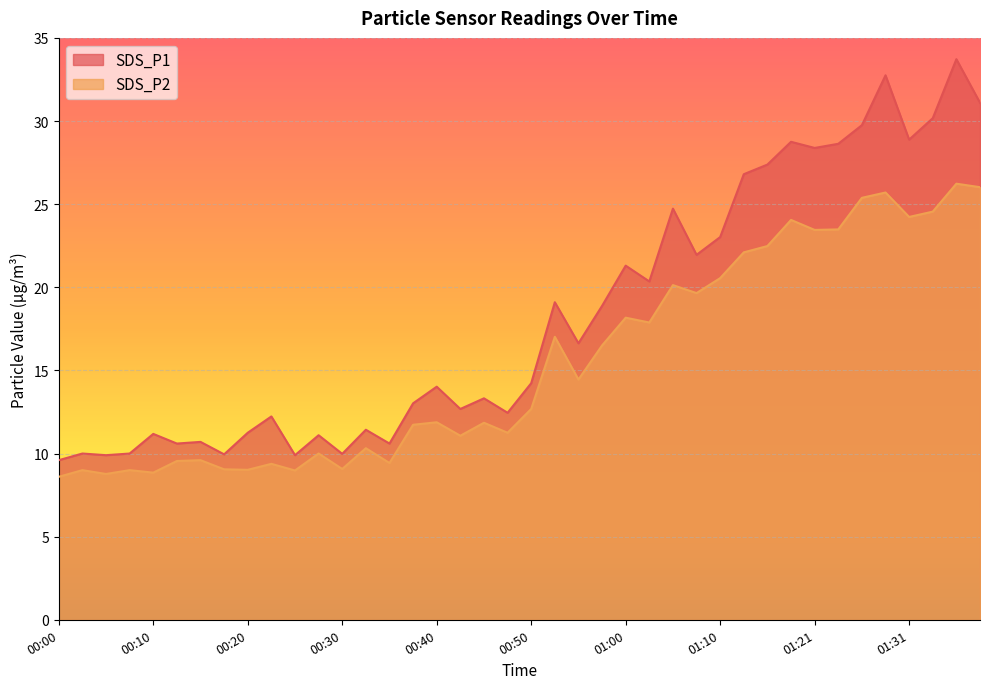

How many interior local valleys does the SDS_P2 series have?

13